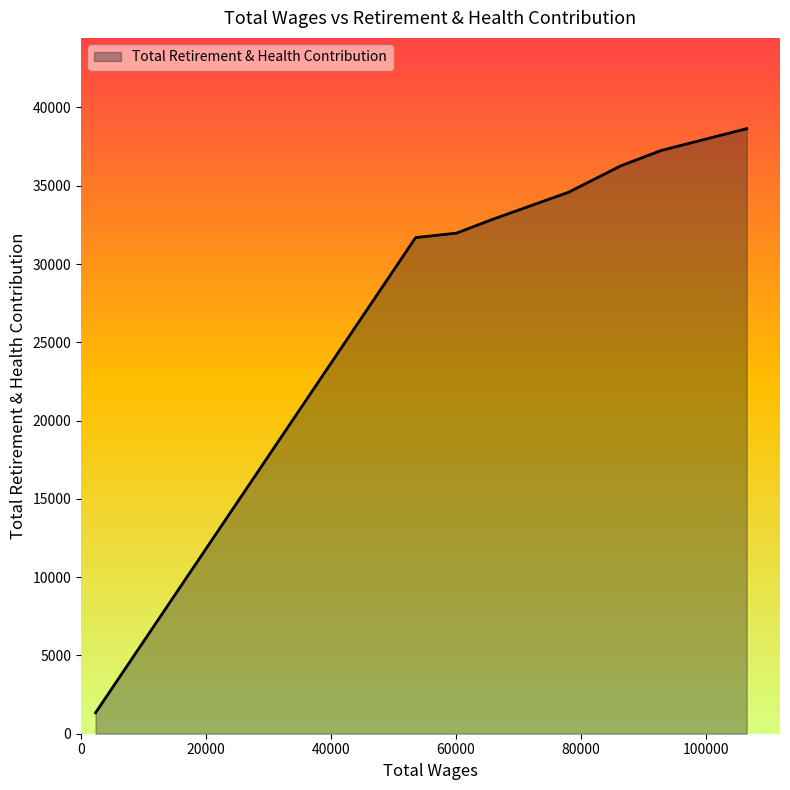

What is the minimum value shown in the chart?

1338